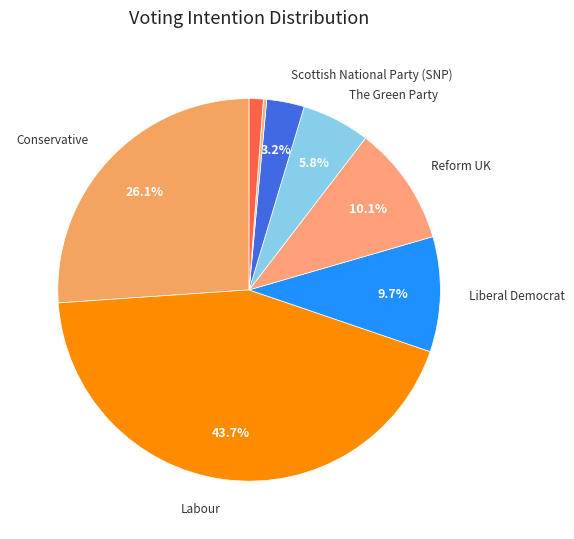

How many slices are in this pie chart?

8